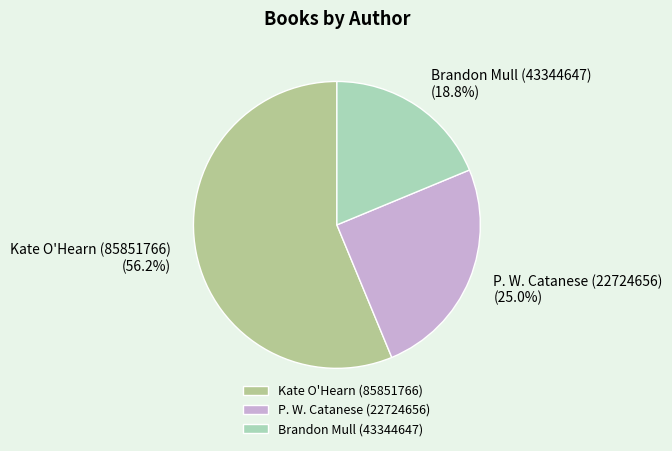

True or false: Brandon Mull (43344647) accounts for 32% of the total.

False